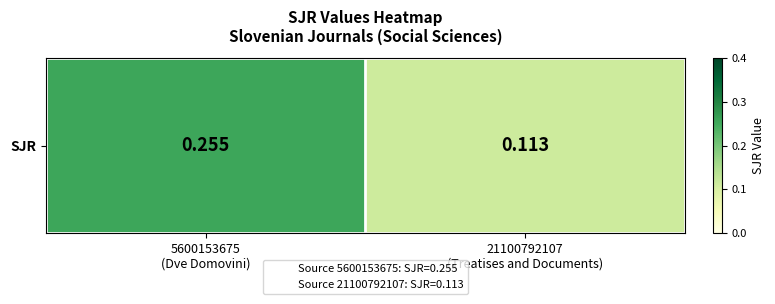

Reading right to left, transcribe all the data shown in this chart.

0.1	0.3